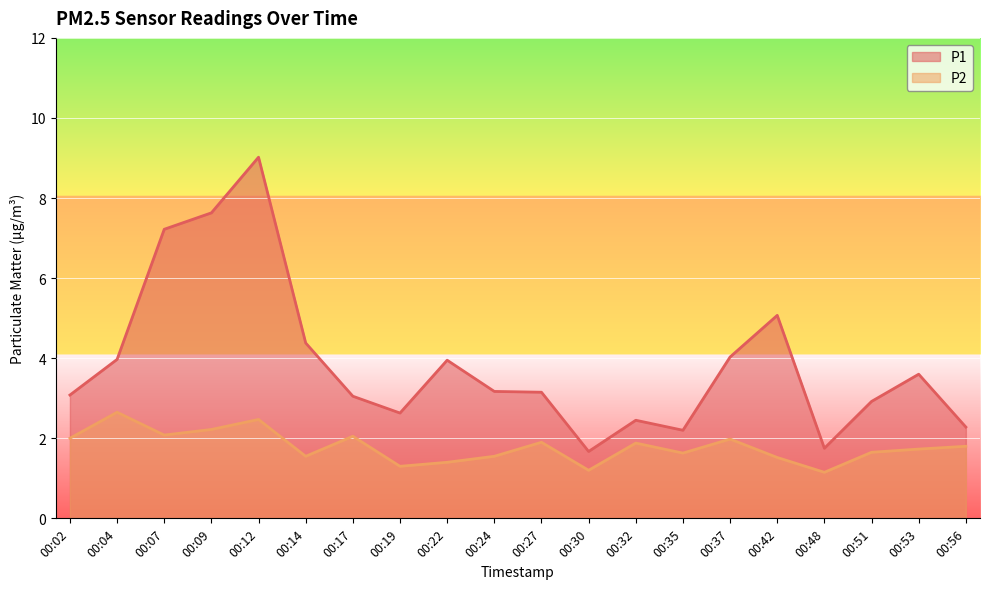

What is the greatest value displayed?

9.0